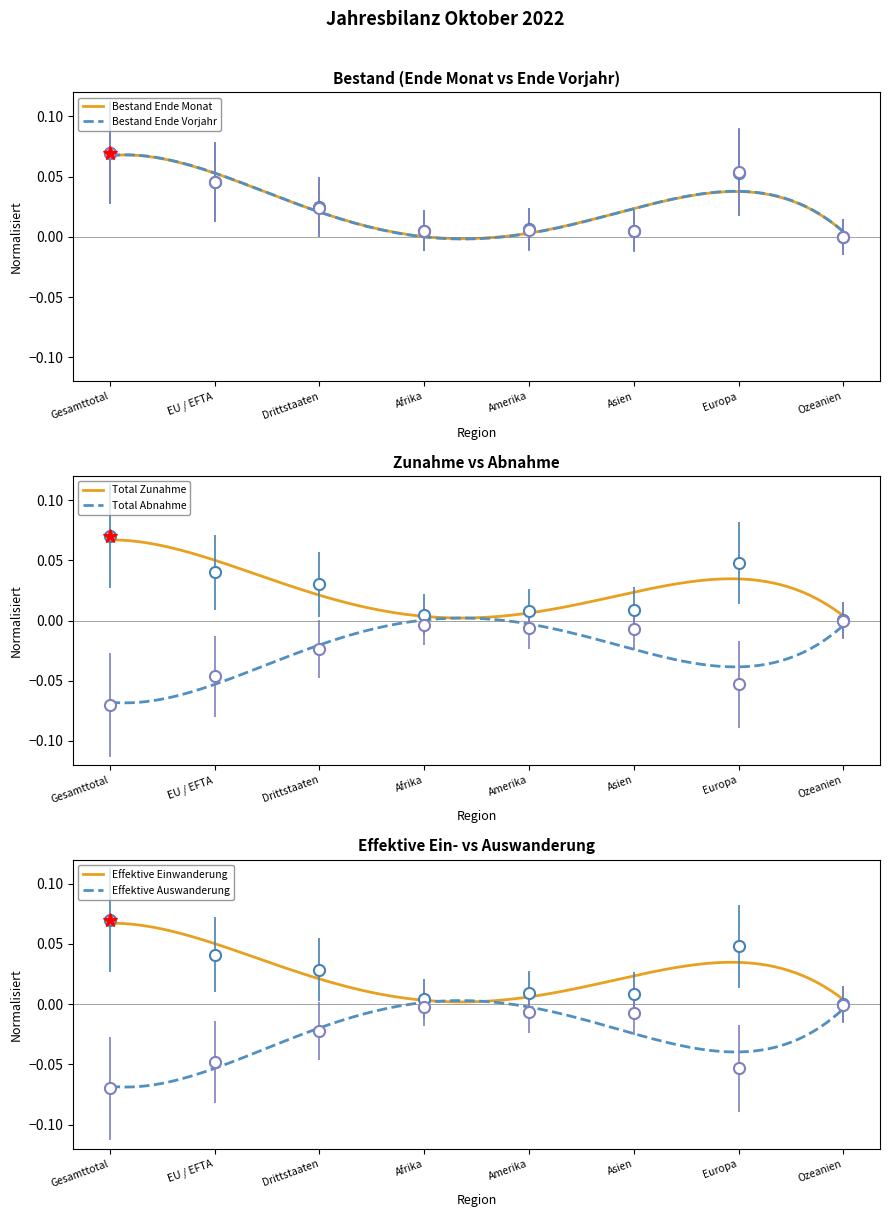

What is the label of the 7th point from the right?

EU / EFTA